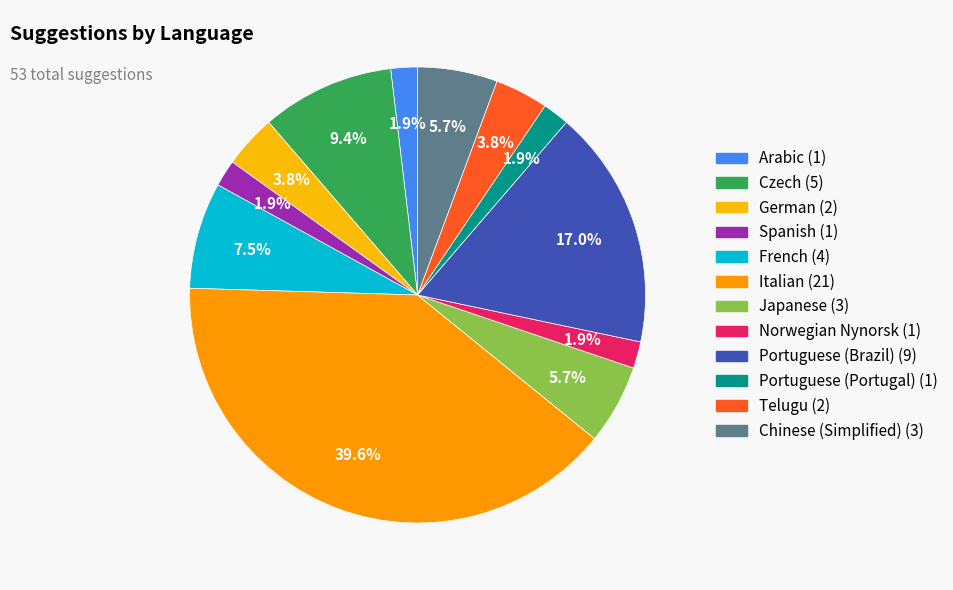

To the nearest percent, what is the average slice percentage?

8%